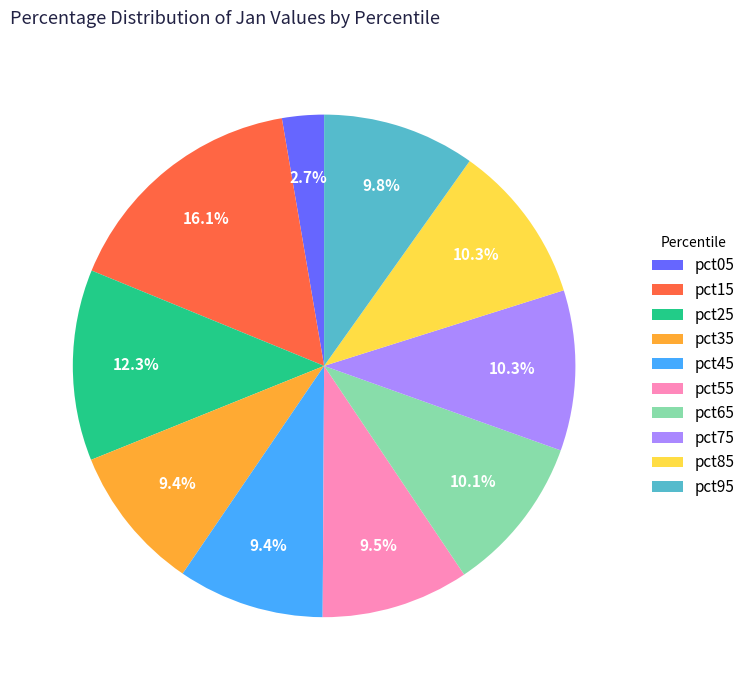

What percentage is the pct25 slice, to the nearest percent?

12%